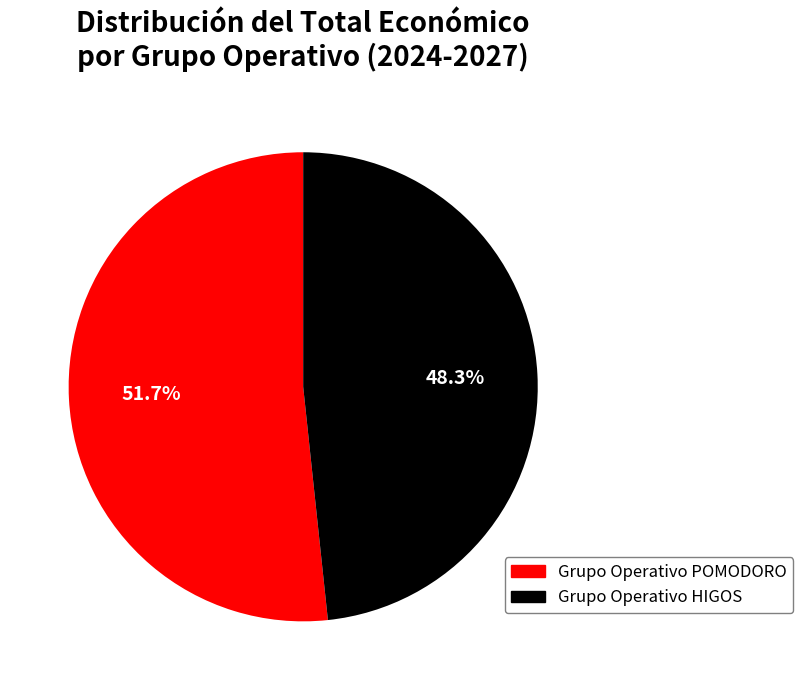

Between Grupo Operativo HIGOS and Grupo Operativo POMODORO, which is larger?

Grupo Operativo POMODORO